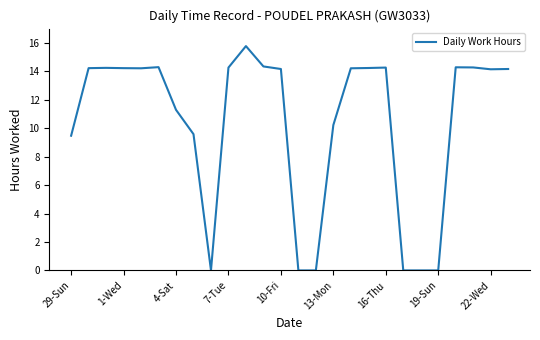

What is the difference between the maximum and minimum values?

15.8